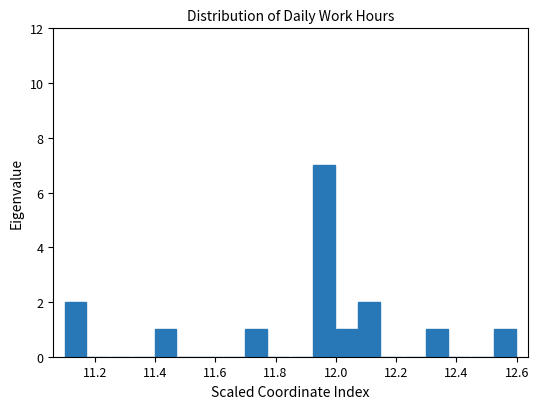

Read against the x-axis, roughly where is the centre of the tallest bar?

11.96